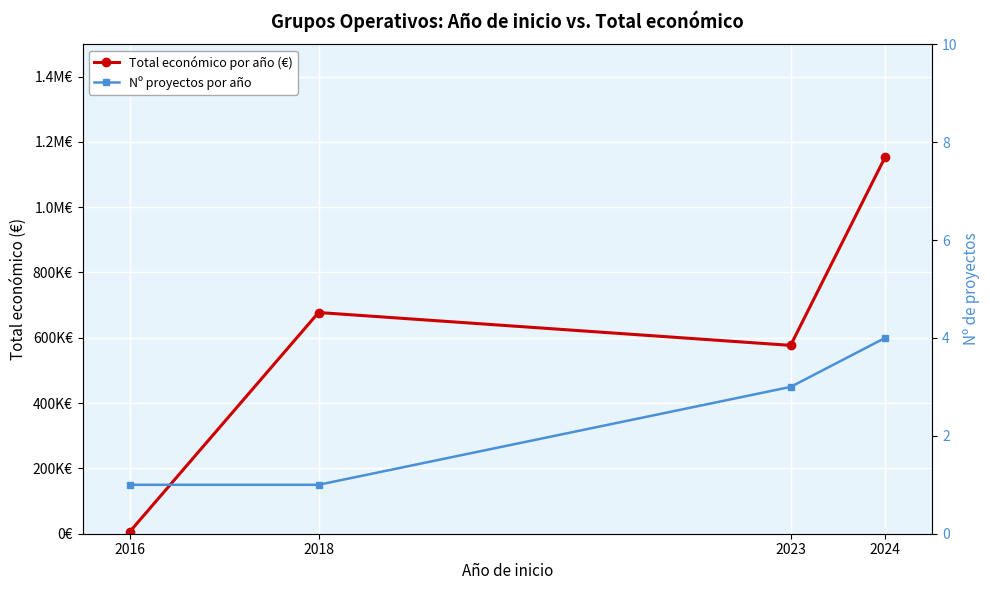

Does the chart display data point markers on the line(s)?

Yes